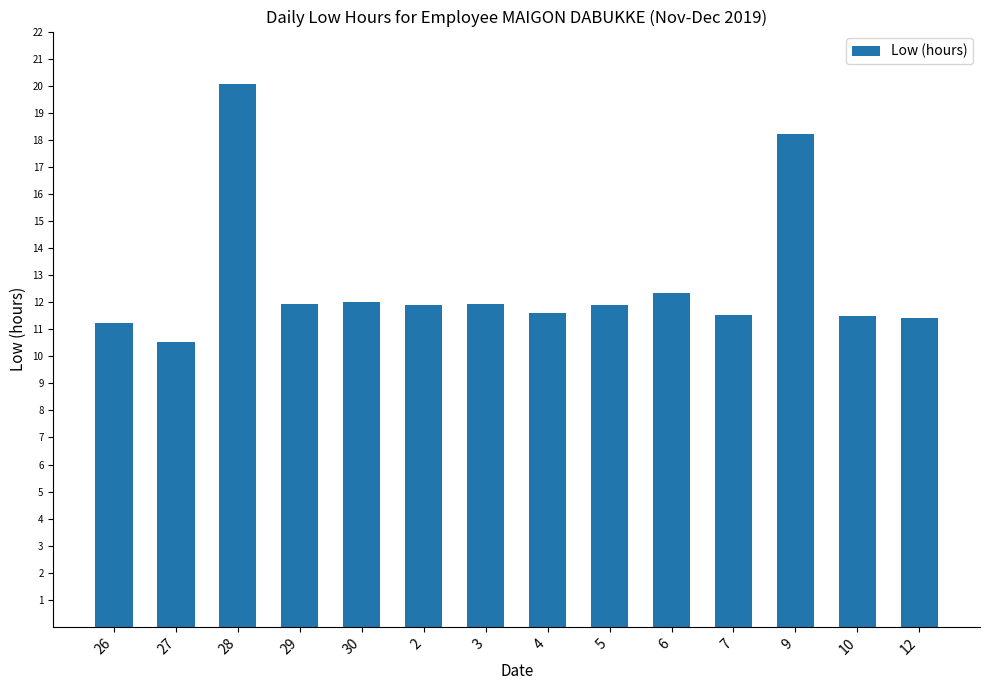

The value at 2 is 11.9. True or false?

True